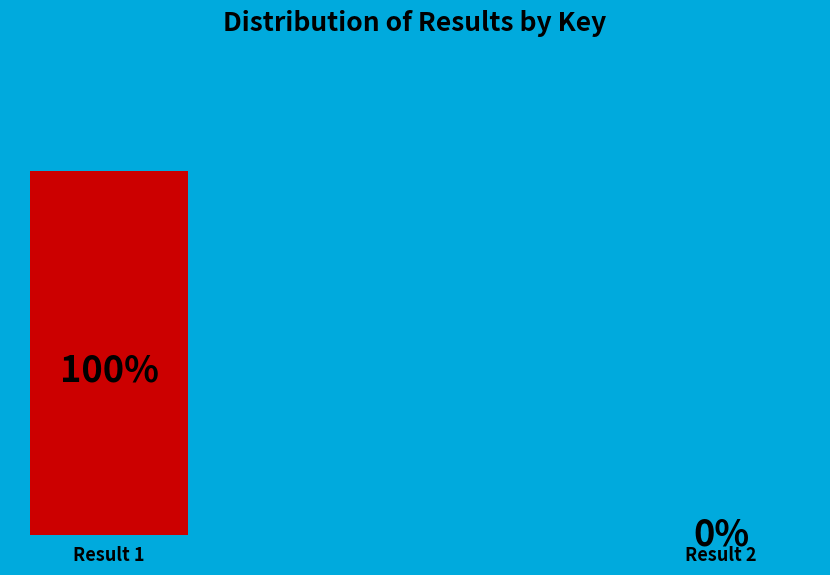

Does Result 1 account for over 50% of the chart?

Yes